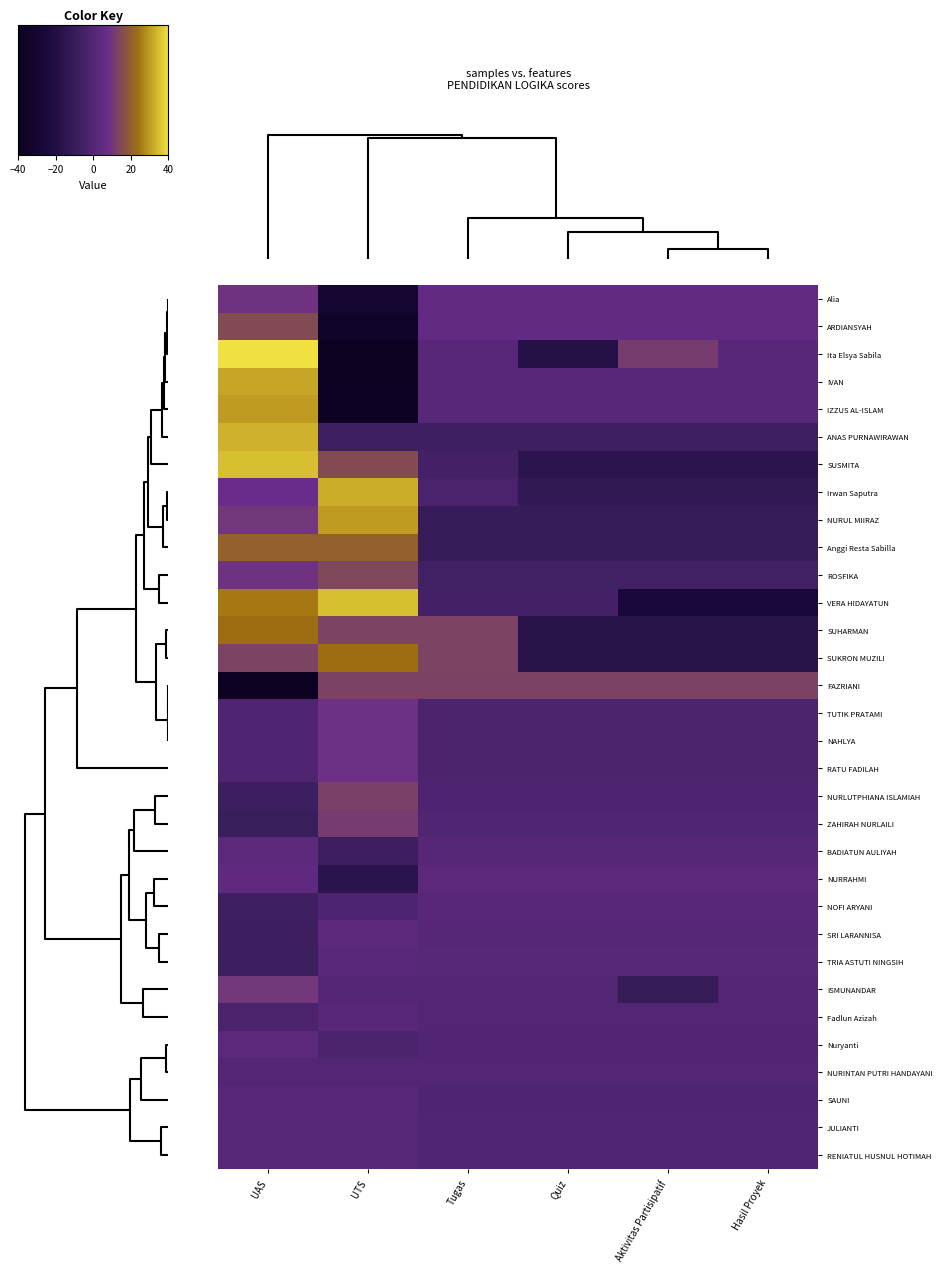

Which series has the largest range (max minus min)?

Ita Elsya Sabila